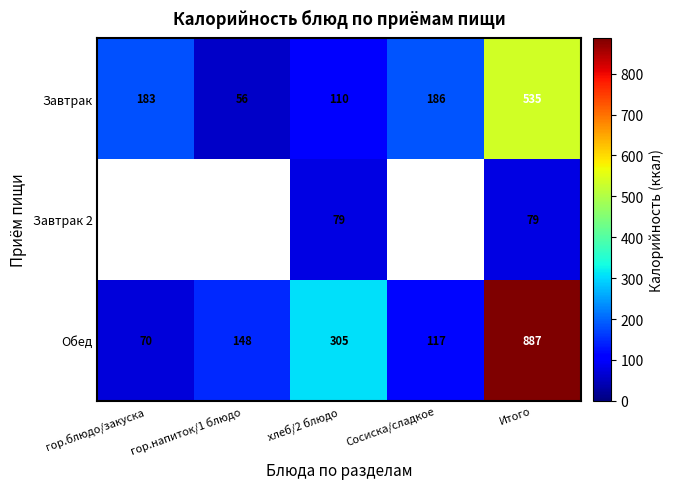

What is the maximum value for Завтрак?

535